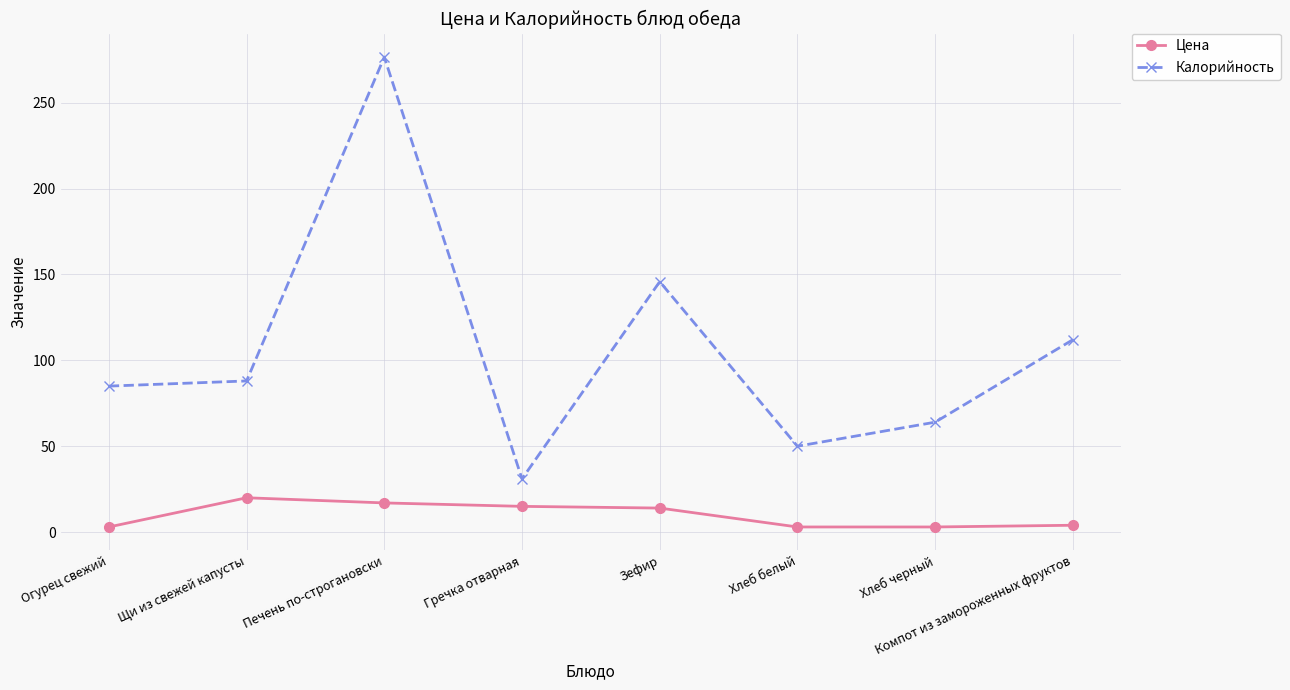

How many lines are shown in the chart?

2